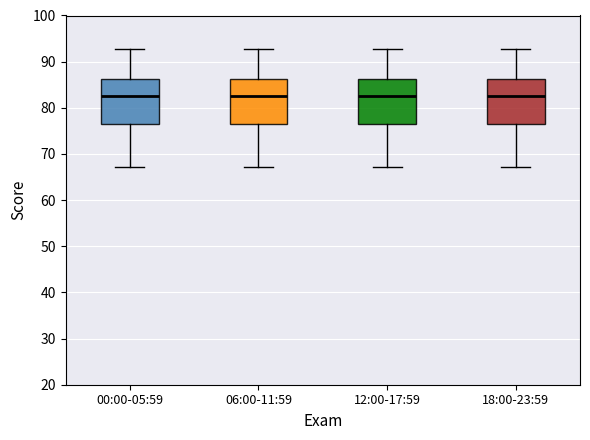

Reading left to right, transcribe this box plot: for each box, give where its median line is, the range the box spans, and where its two whiskers end, as read against the y-axis. The values are not printed on the chart, so give them approximately, as read against the axis.

00:00-05:59: median 83, box 77 to 86, whiskers 67 to 93
06:00-11:59: median 83, box 77 to 86, whiskers 67 to 93
12:00-17:59: median 83, box 77 to 86, whiskers 67 to 93
18:00-23:59: median 83, box 77 to 86, whiskers 67 to 93